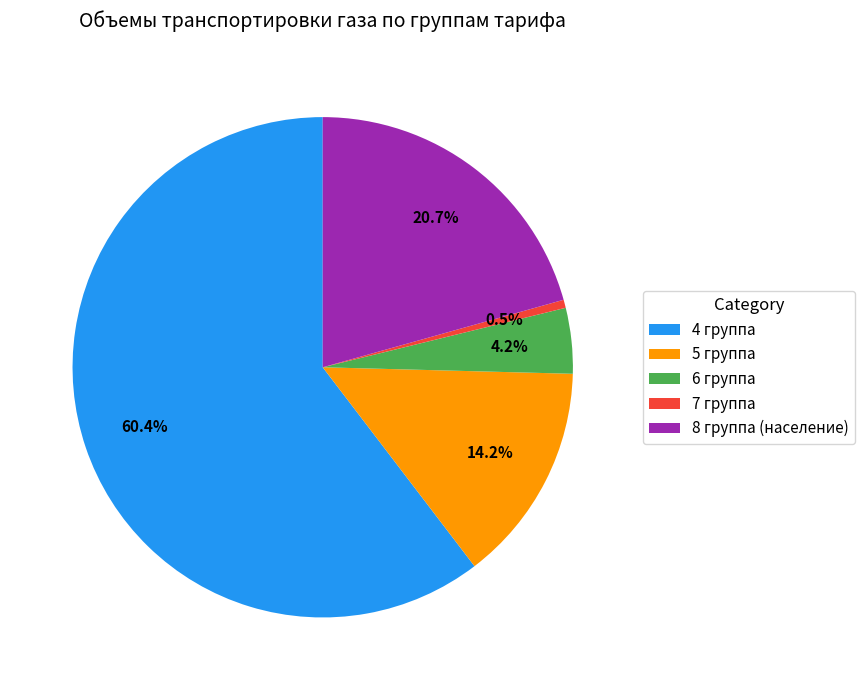

What is the ratio of the value at 4 группа to the value at 8 группа (население)?

2.9